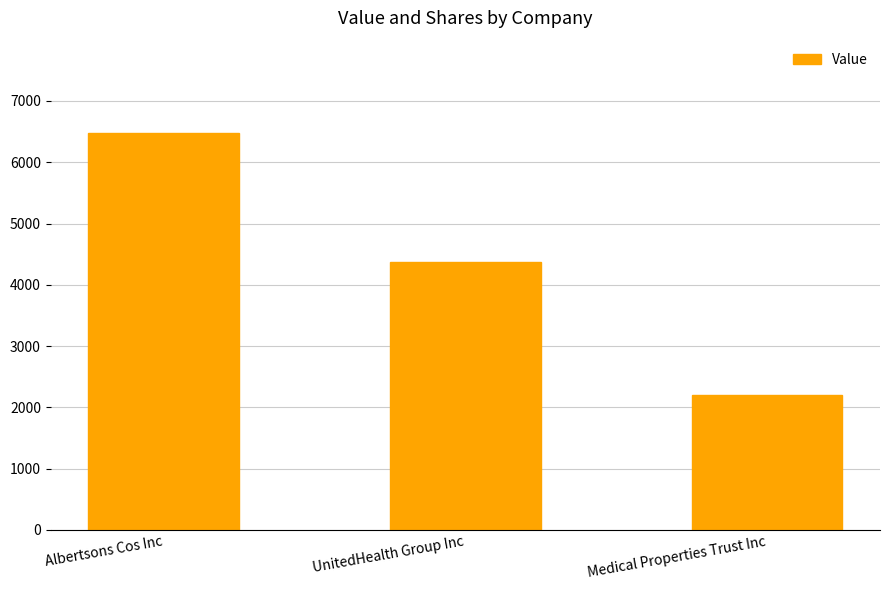

How many series are shown in this chart?

1